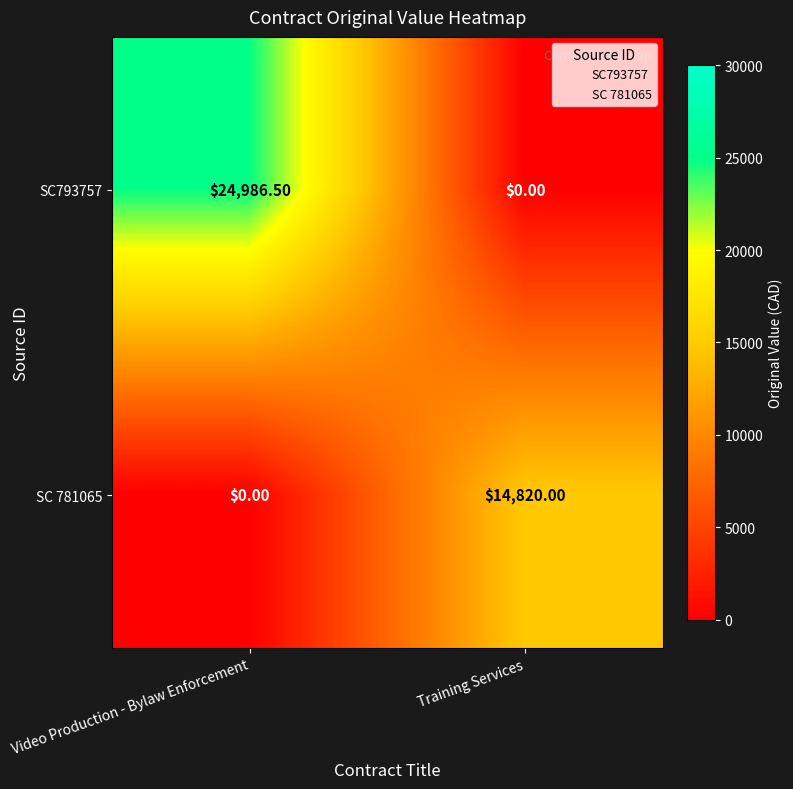

How many categories are shown in the chart?

2